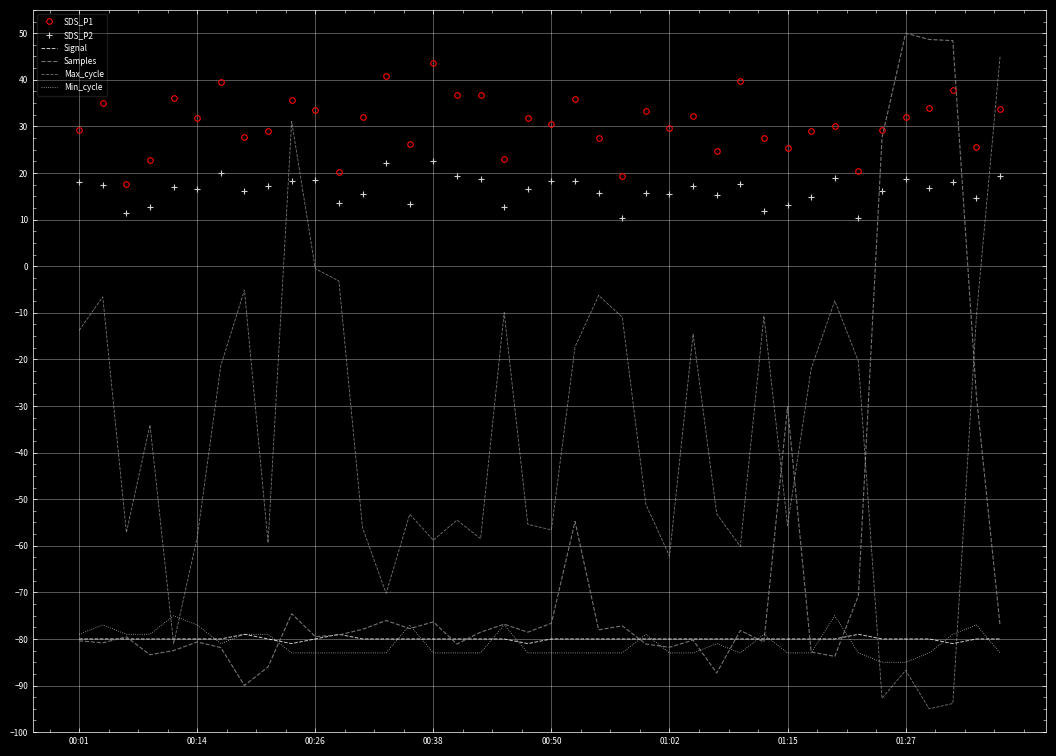

Which series has the largest total across all categories?

SDS_P1